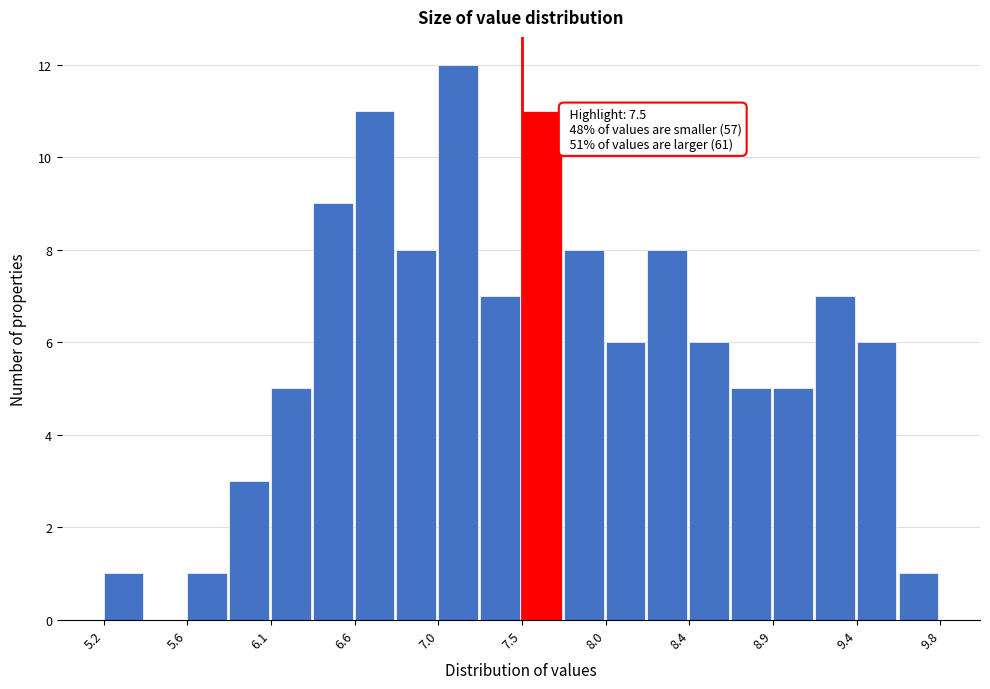

Over which range of the x-axis is the bar tallest?

7.05 to 7.25